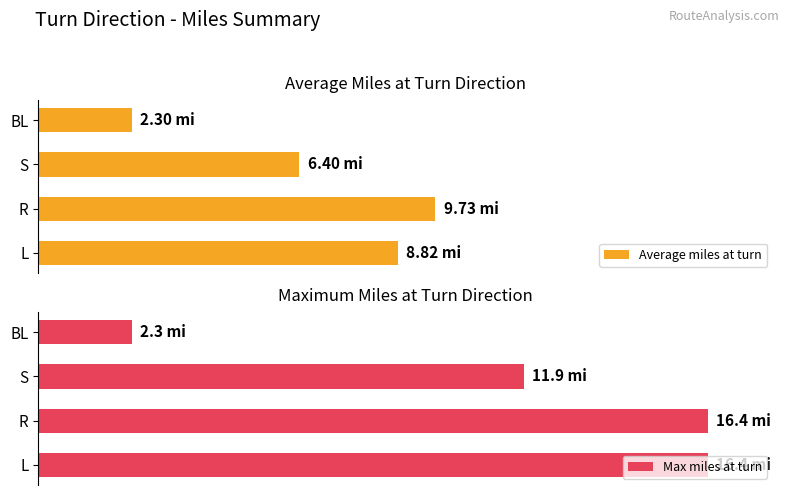

Is it true that Max miles at turn equals 16.4 at R?

True